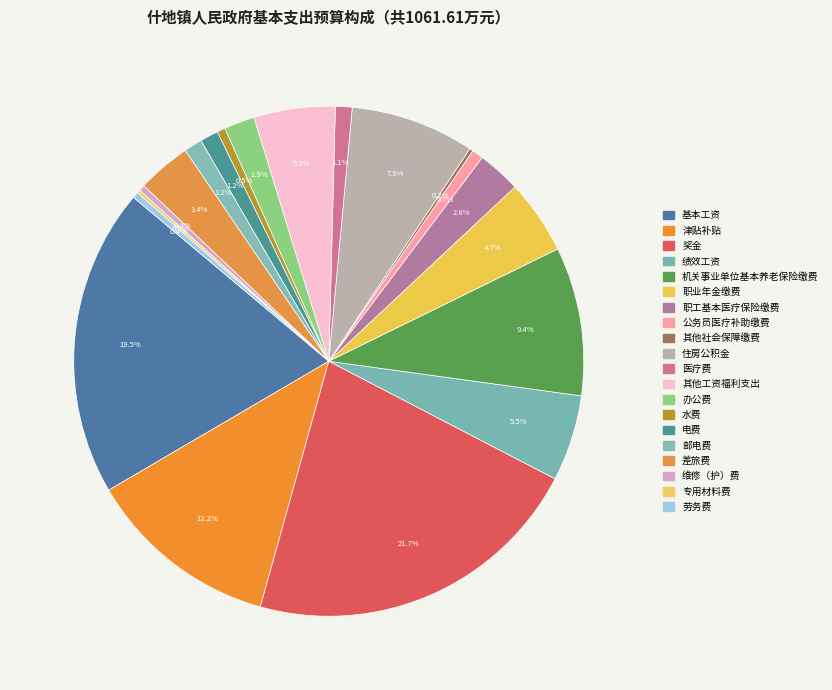

To the nearest percent, what is the combined percentage of 机关事业单位基本养老保险缴费 and 邮电费?

11%